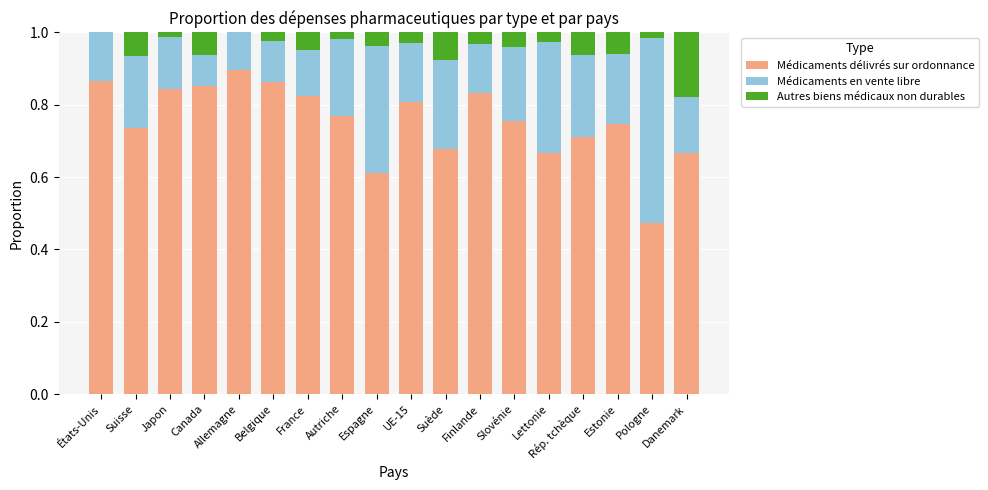

True or false: Médicaments délivrés sur ordonnance has a value of 1.5 at Finlande.

False